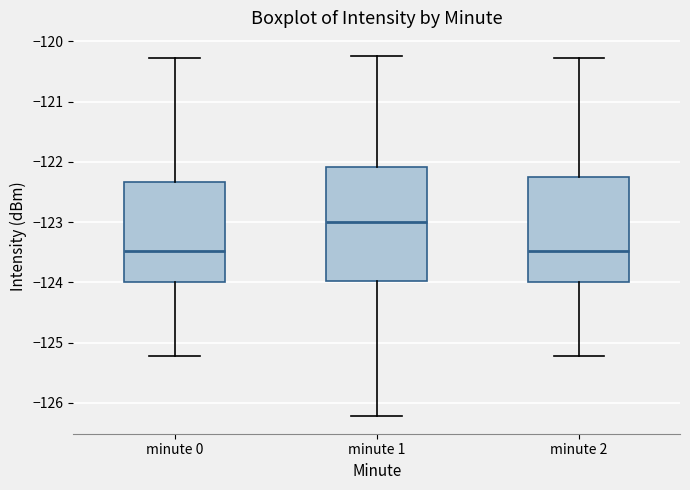

Which box is the tallest, from its lower edge to its upper edge?

minute 1